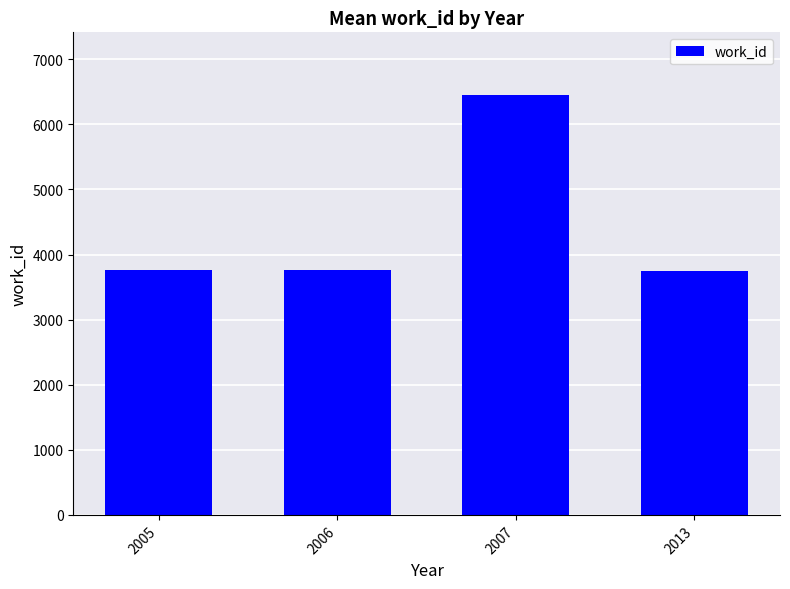

Which label corresponds to the largest value in the chart?

2007